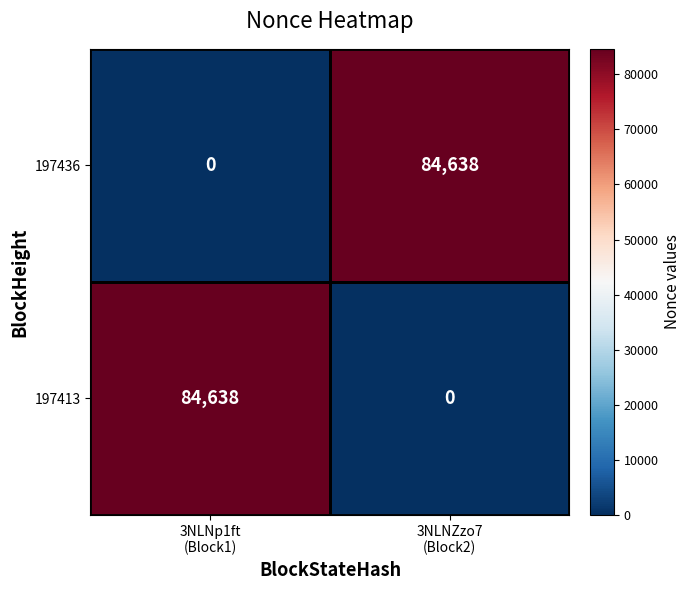

What is the difference between the maximum and minimum values in the 197436 series?

84638